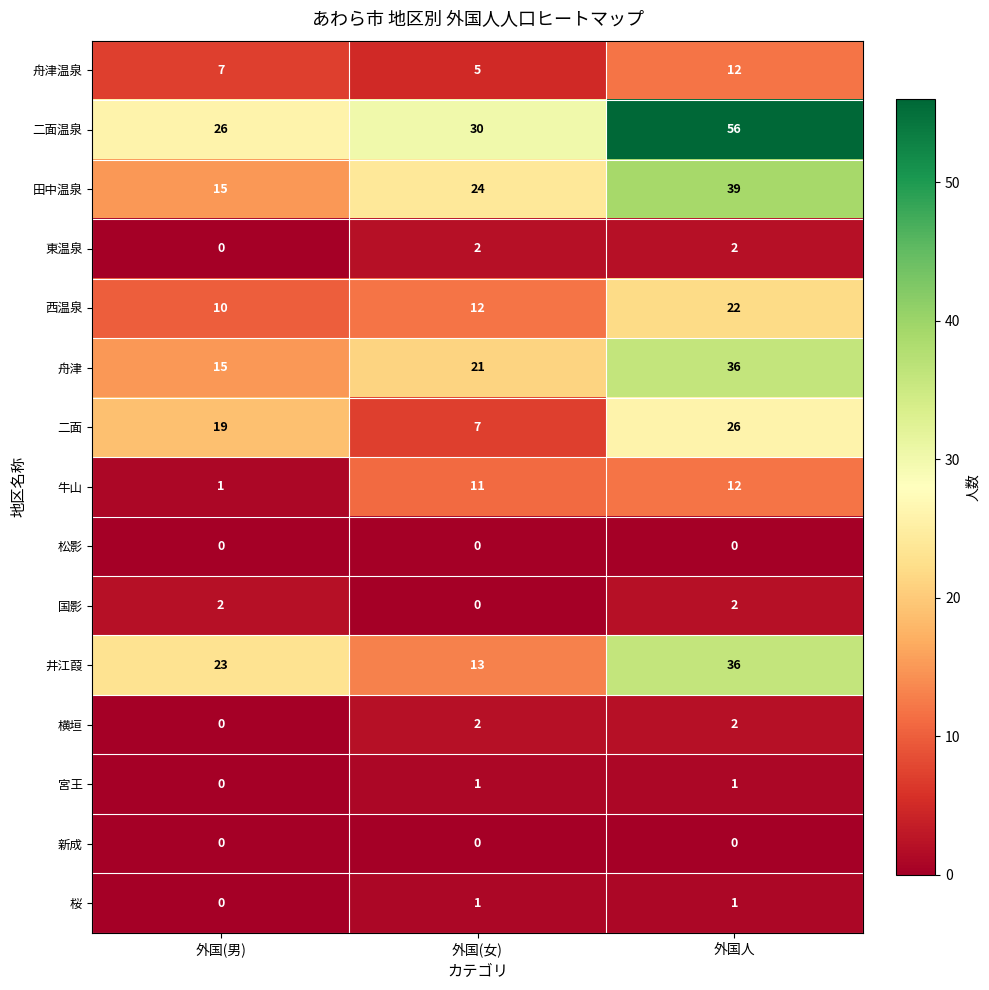

The 国影 series shows 2 at 外国(男). True or false?

True